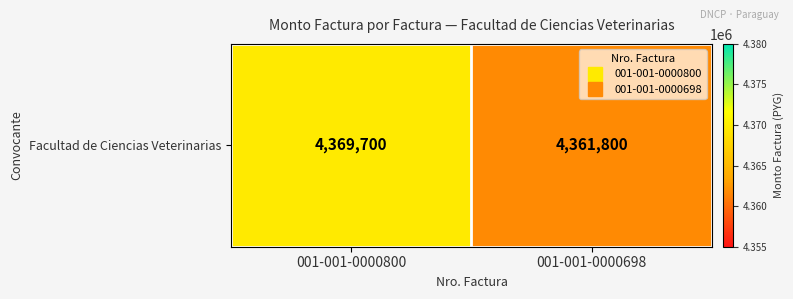

Reading left to right, transcribe all the data shown in this chart.

4369700	4361800